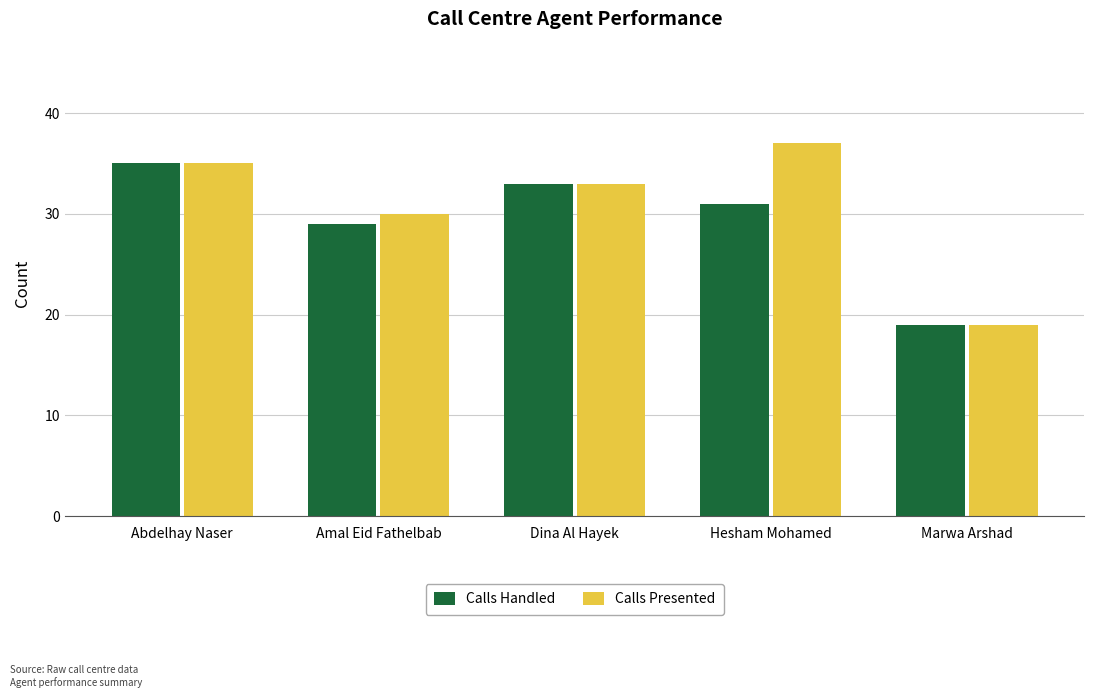

How many data points in Calls Presented are less than 33?

2